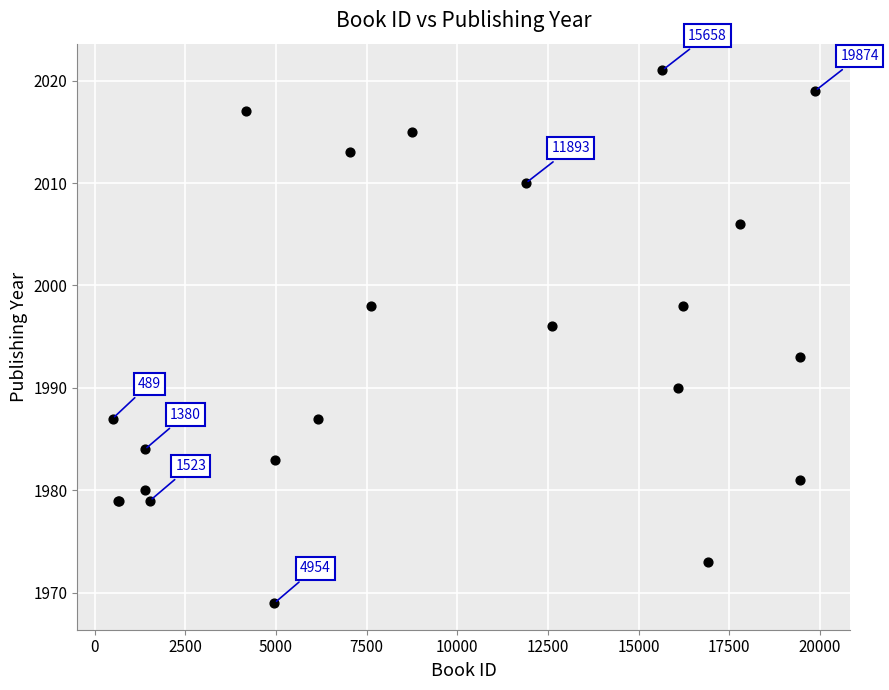

What Y value in the scatter plot is closest to 1995?

1996